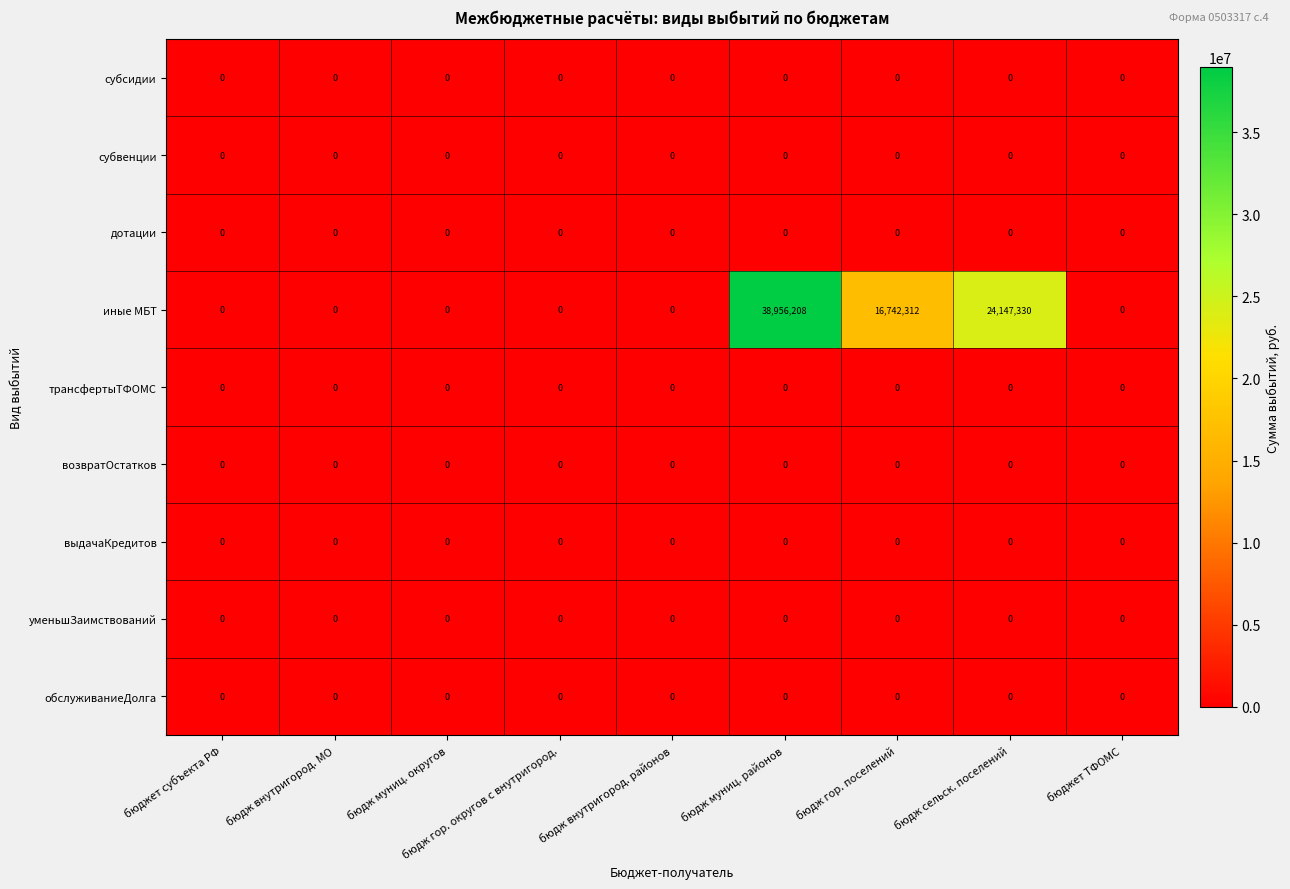

Which series has the largest total across all categories?

иные МБТ